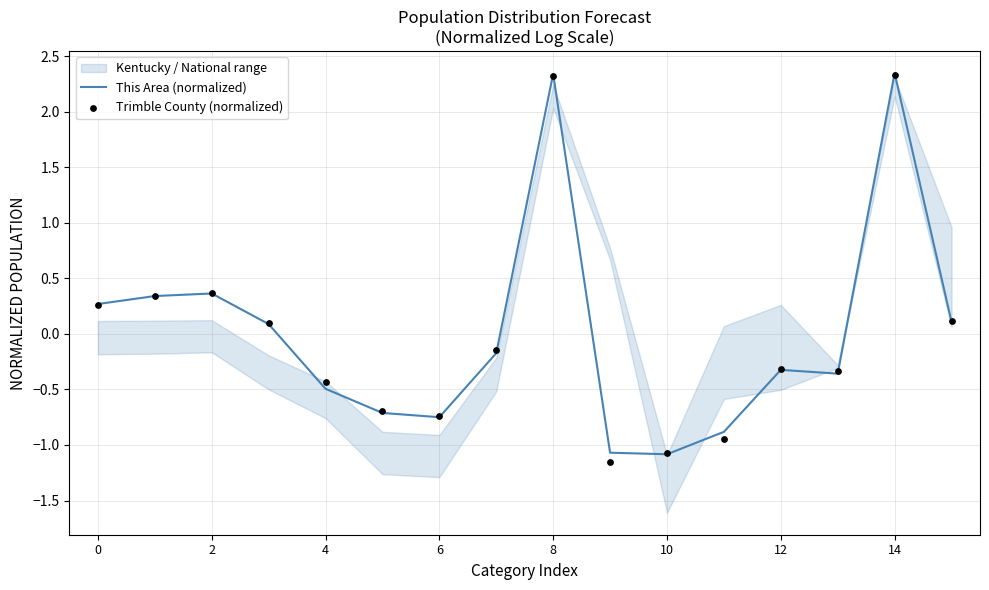

At how many categories does at least one series exceed 2?

2